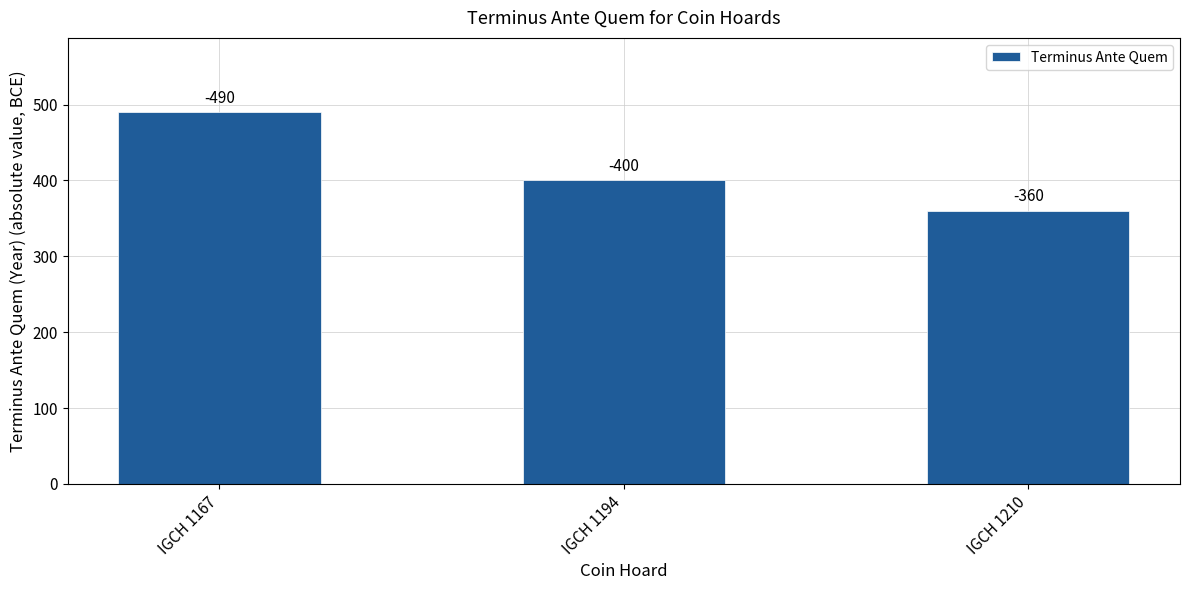

What is the change in value from IGCH 1167 to IGCH 1194?

-90